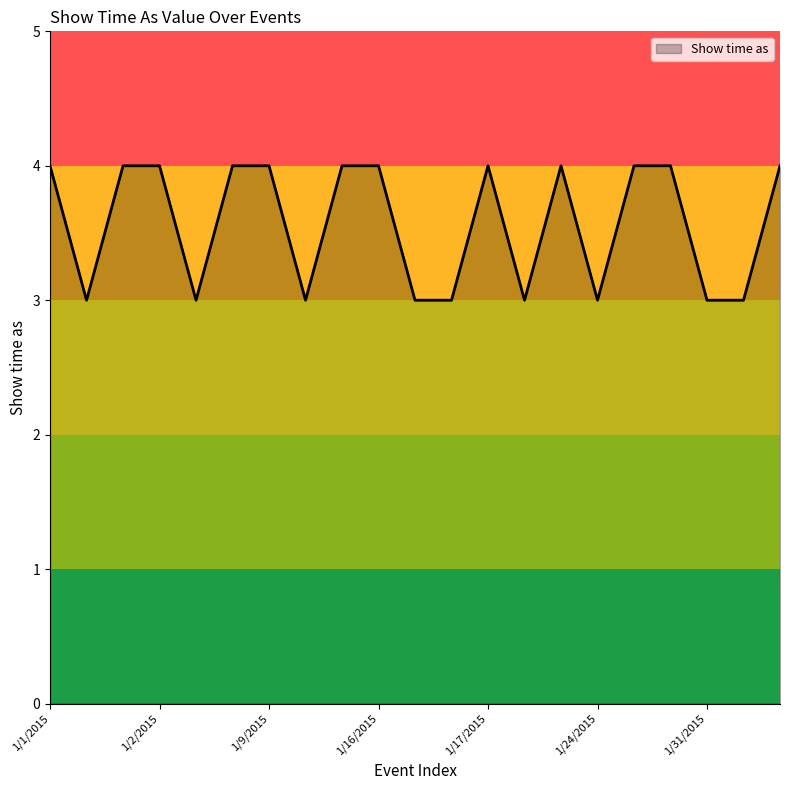

What is the smallest value displayed?

3